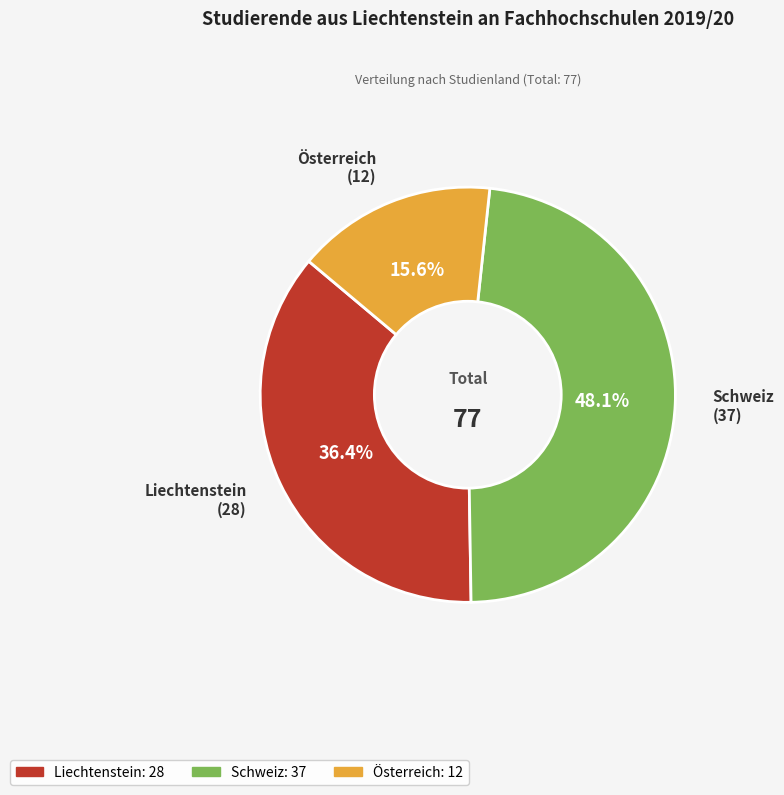

To the nearest percent, what percentage of the pie is Österreich?

16%